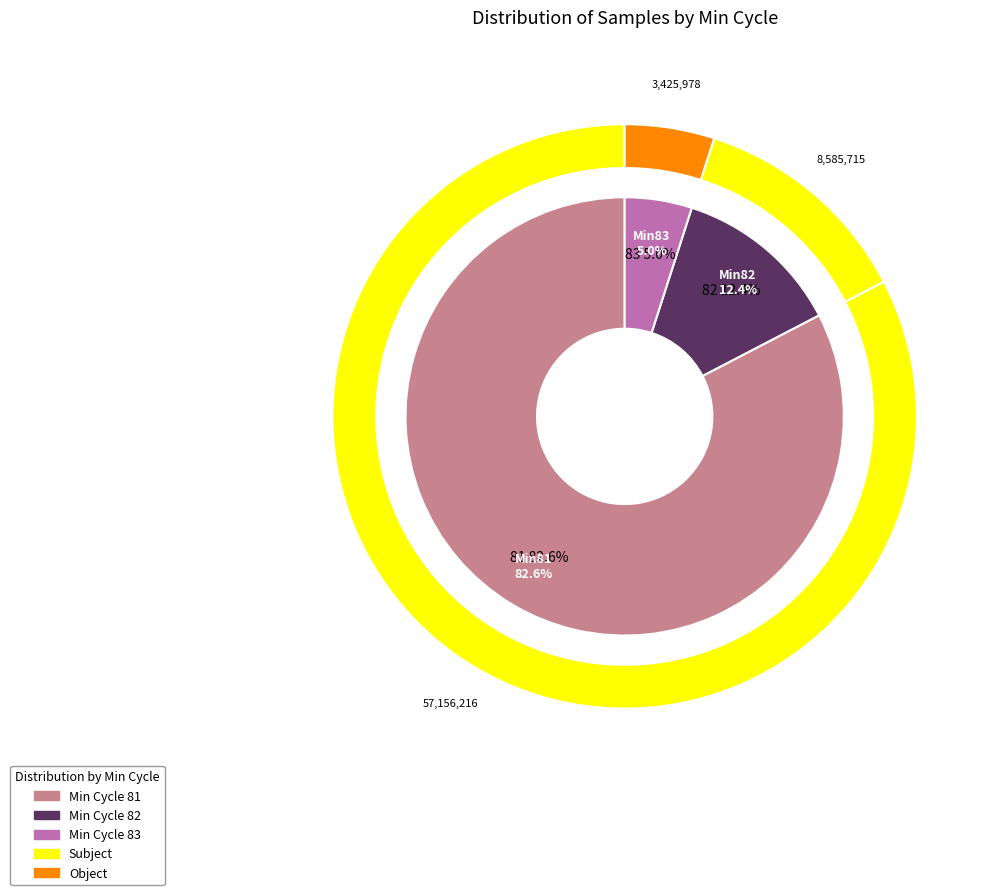

Does 81 account for over 50% of the chart?

No